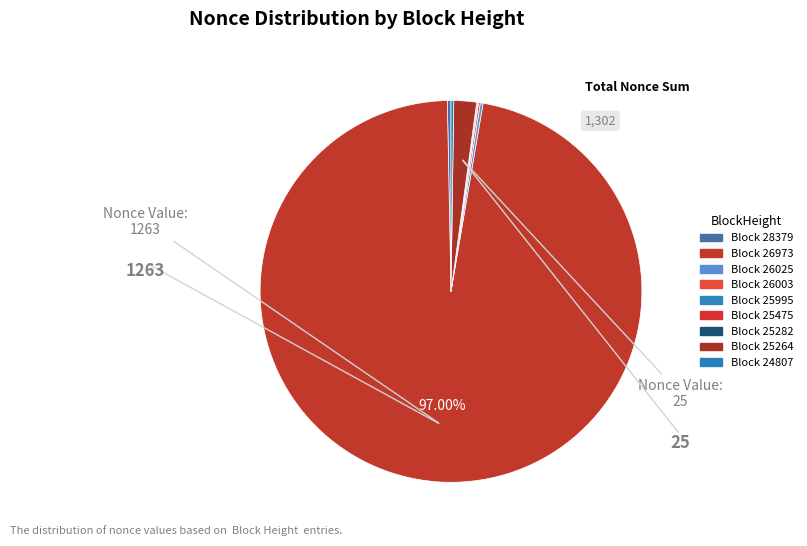

To the nearest percent, what is the average slice percentage?

11%